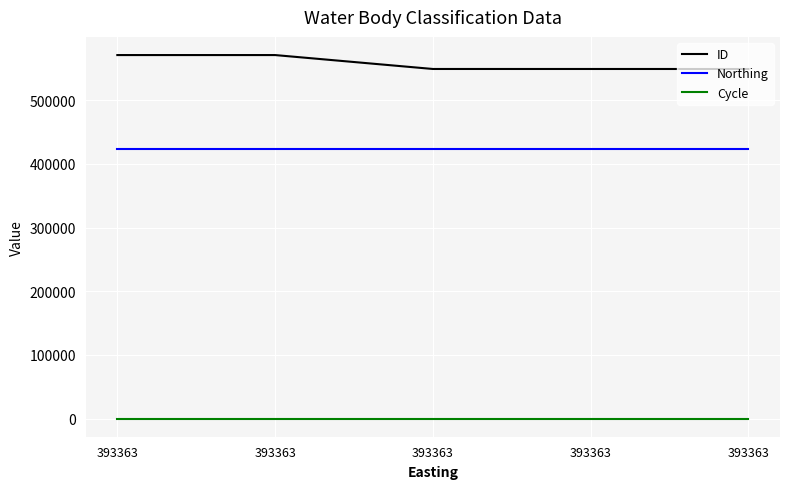

Is this an area chart (filled region under the line)?

No